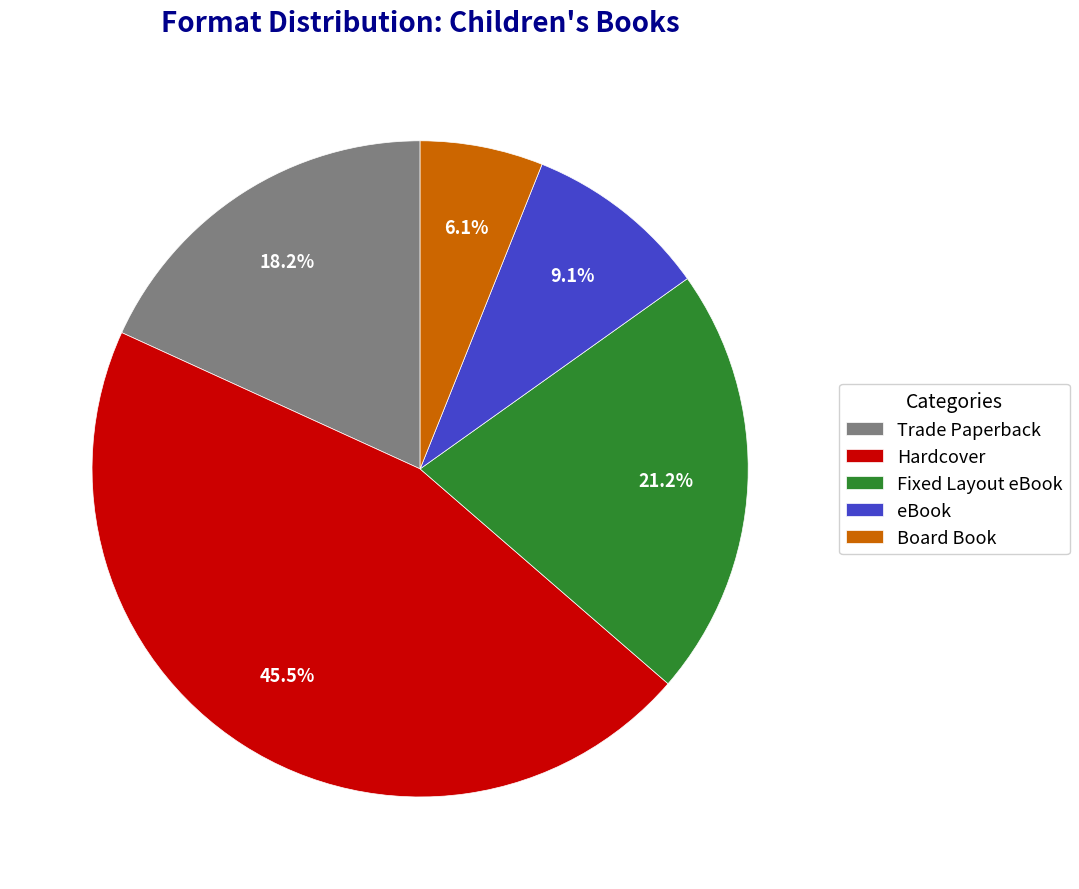

What is the smallest slice in the pie chart?

Board Book